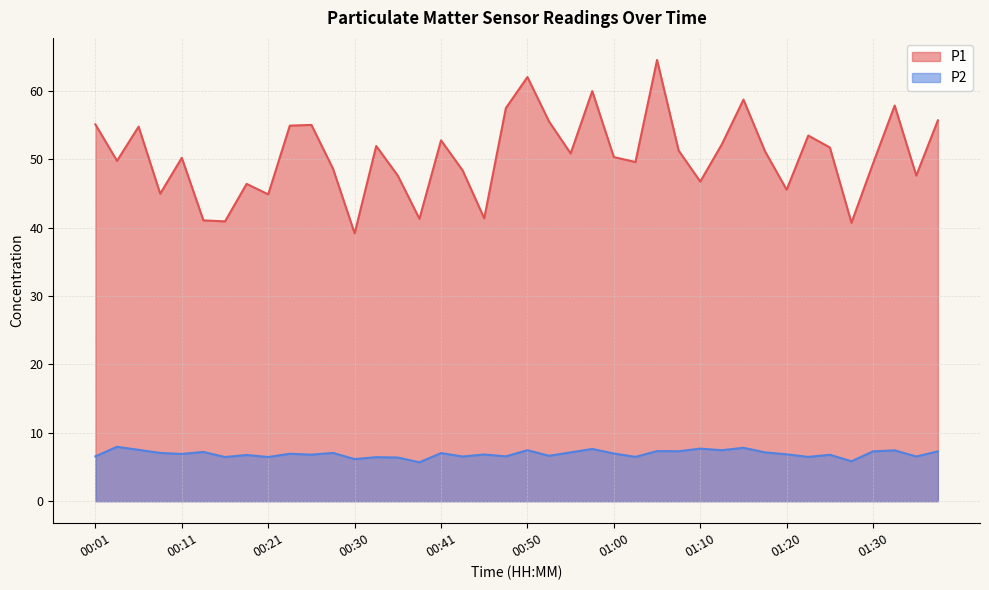

True or false: P2 has a value of 6.5 at 00:43.

True